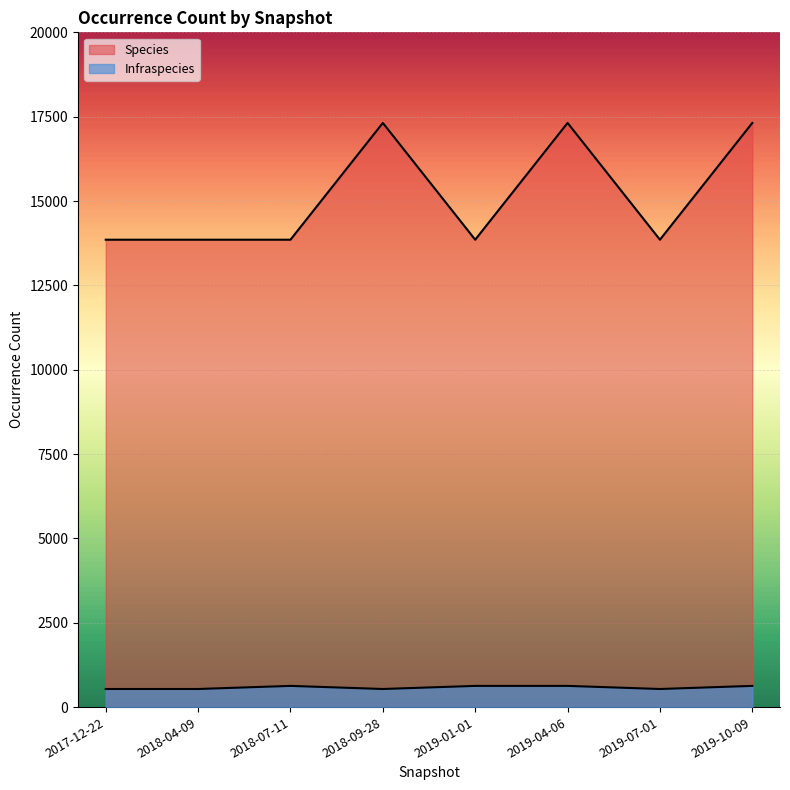

Which label corresponds to the largest value in the chart?

2018-09-28